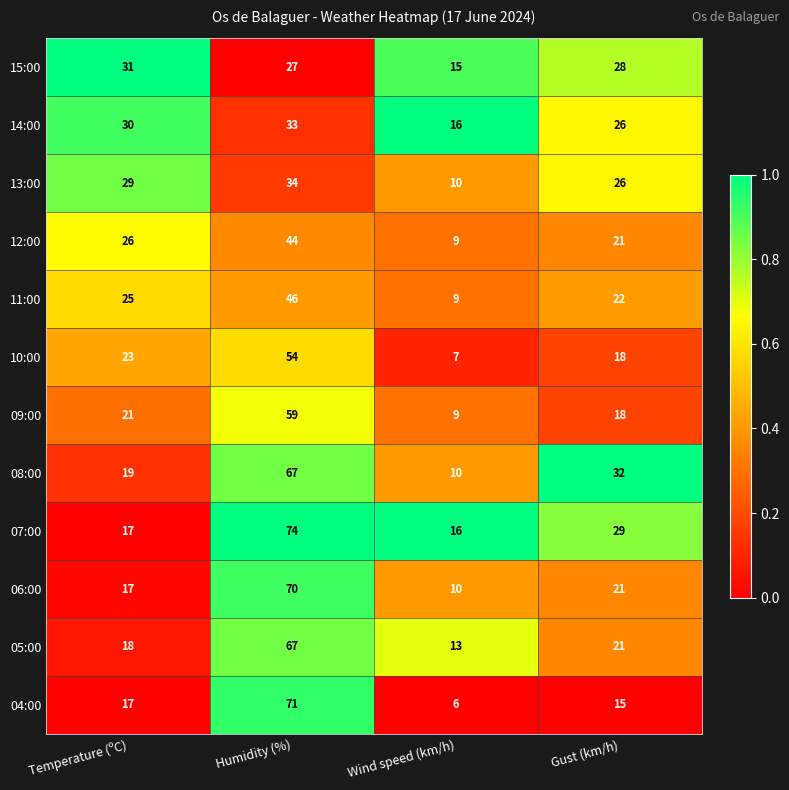

What is the sum of all 11:00 values?

102